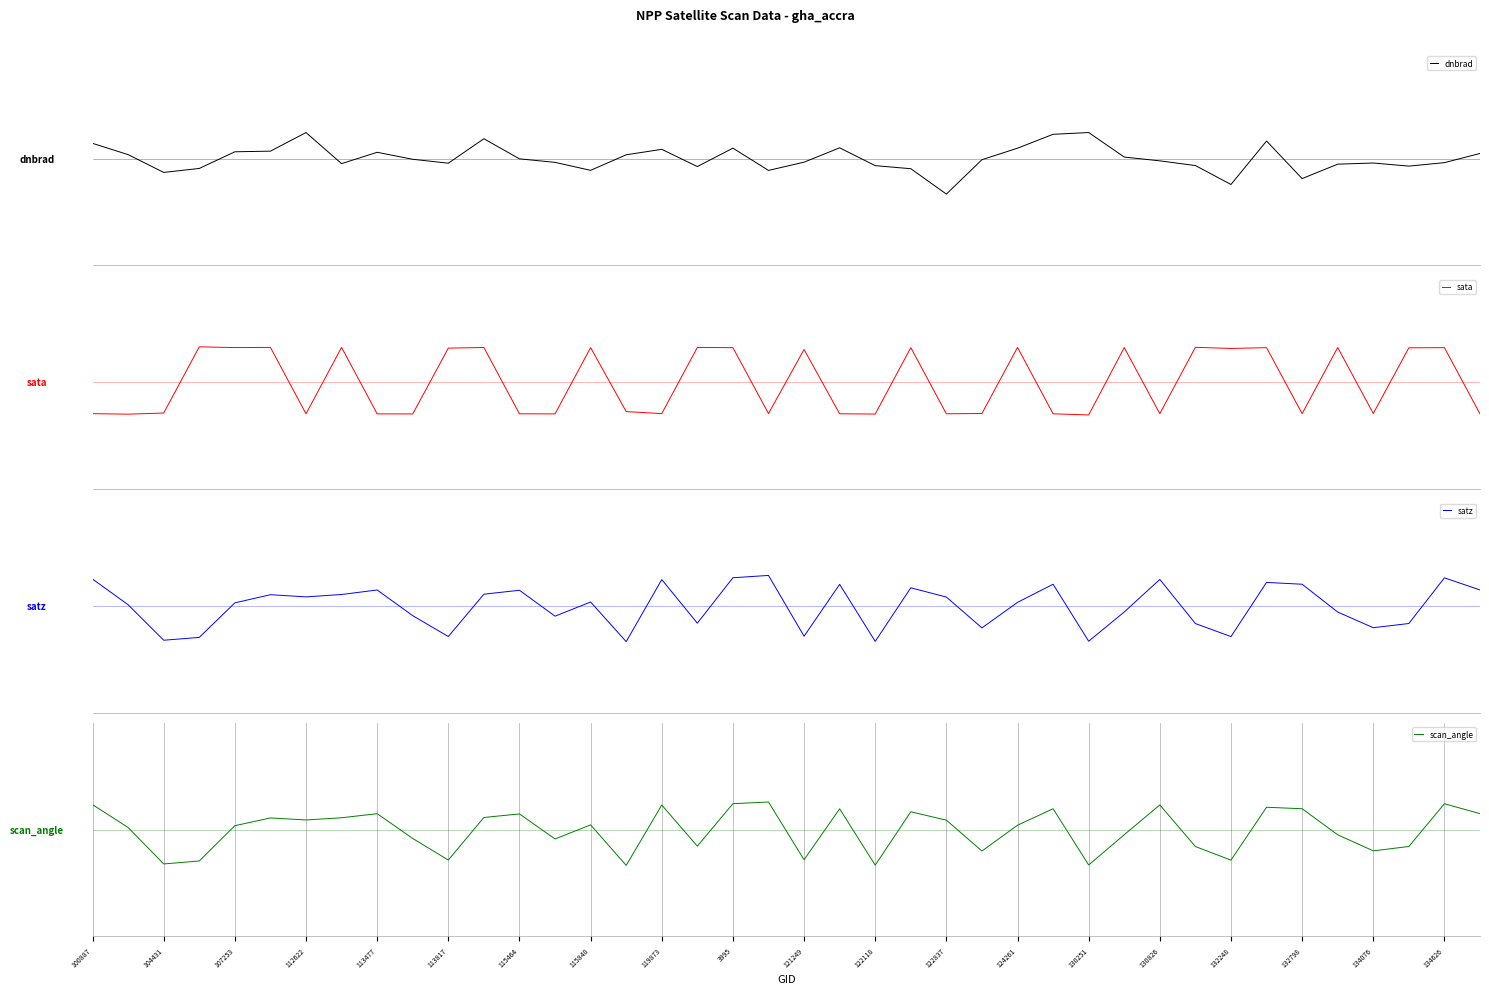

What is the spread (max minus min) of values at 134626?

1.7